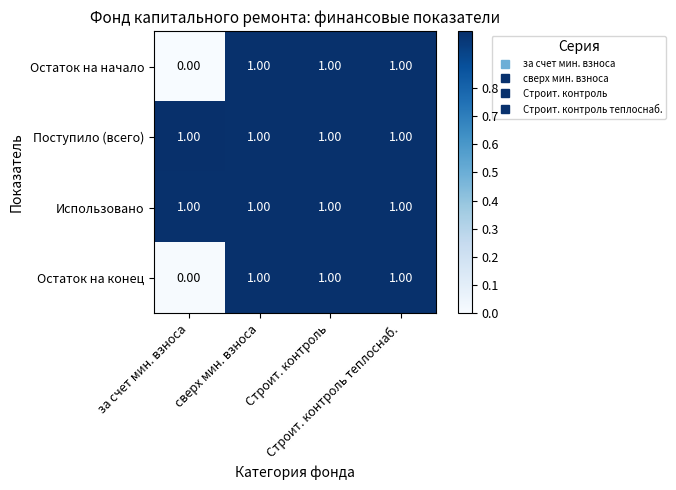

What is the sum of all Использовано values?

4